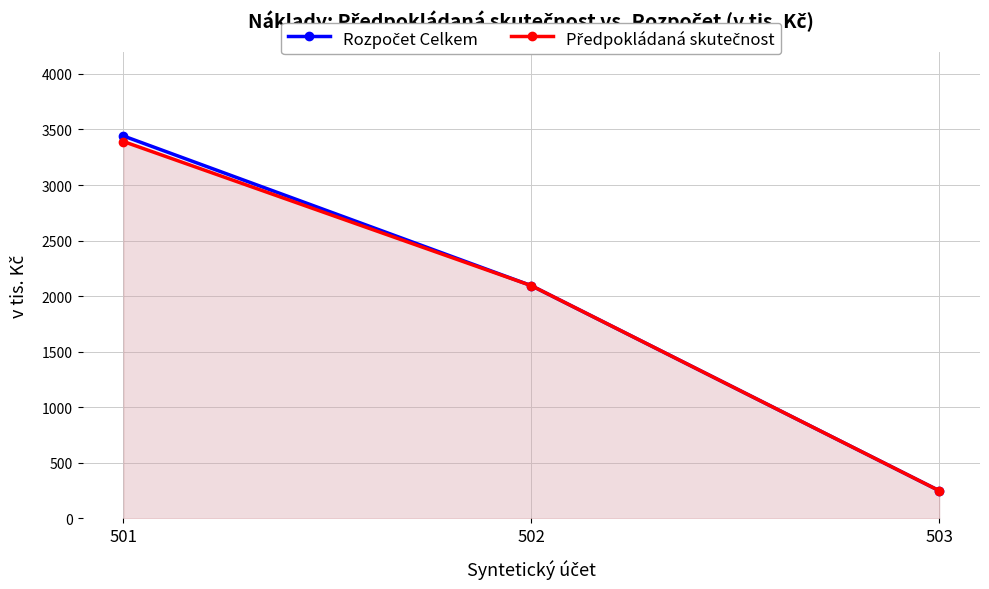

Where does the Rozpočet Celkem series first go above 2095?

501